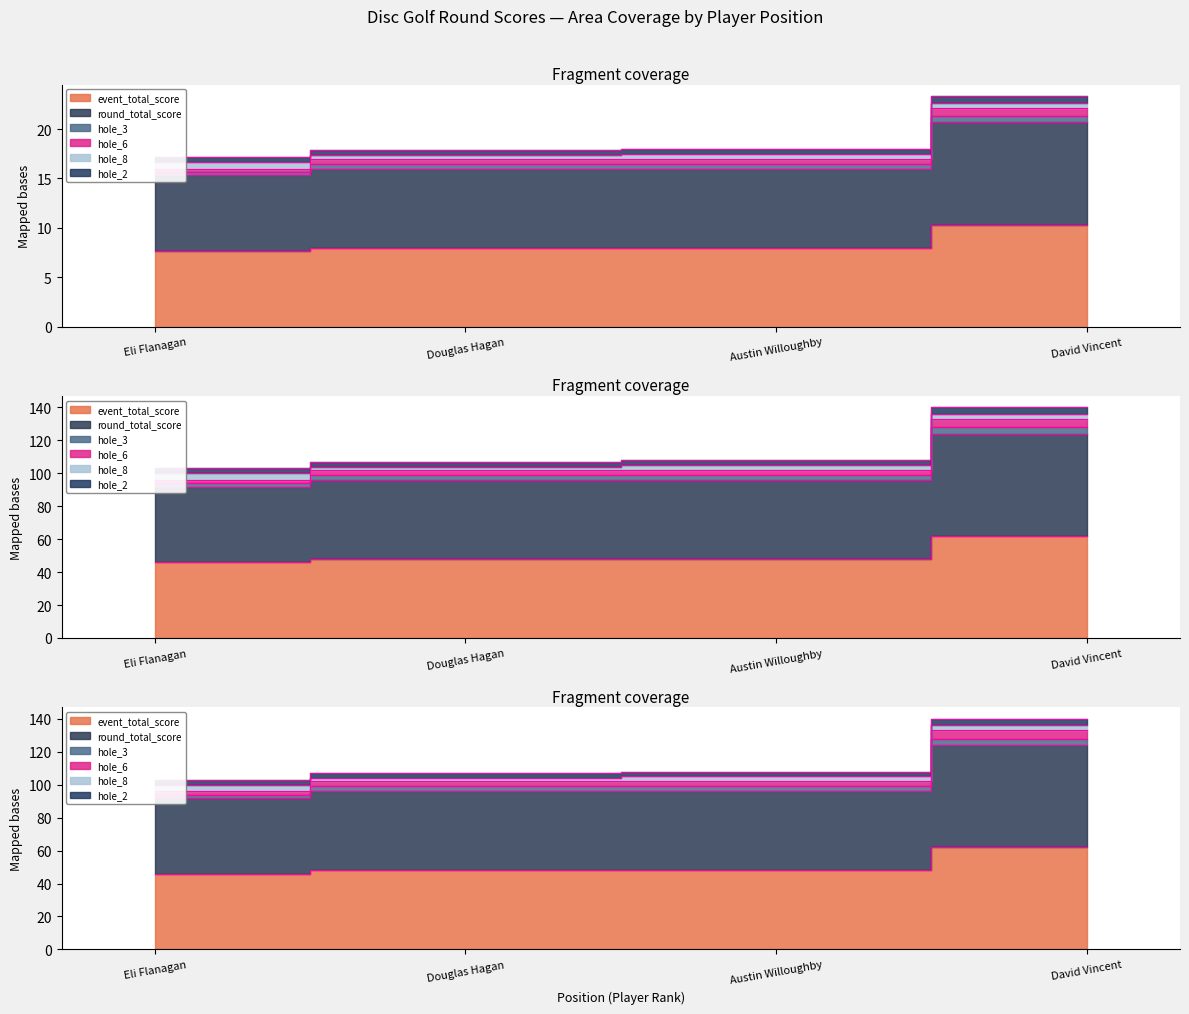

Is it true that round_total_score equals 23.1 at Eli Flanagan?

False